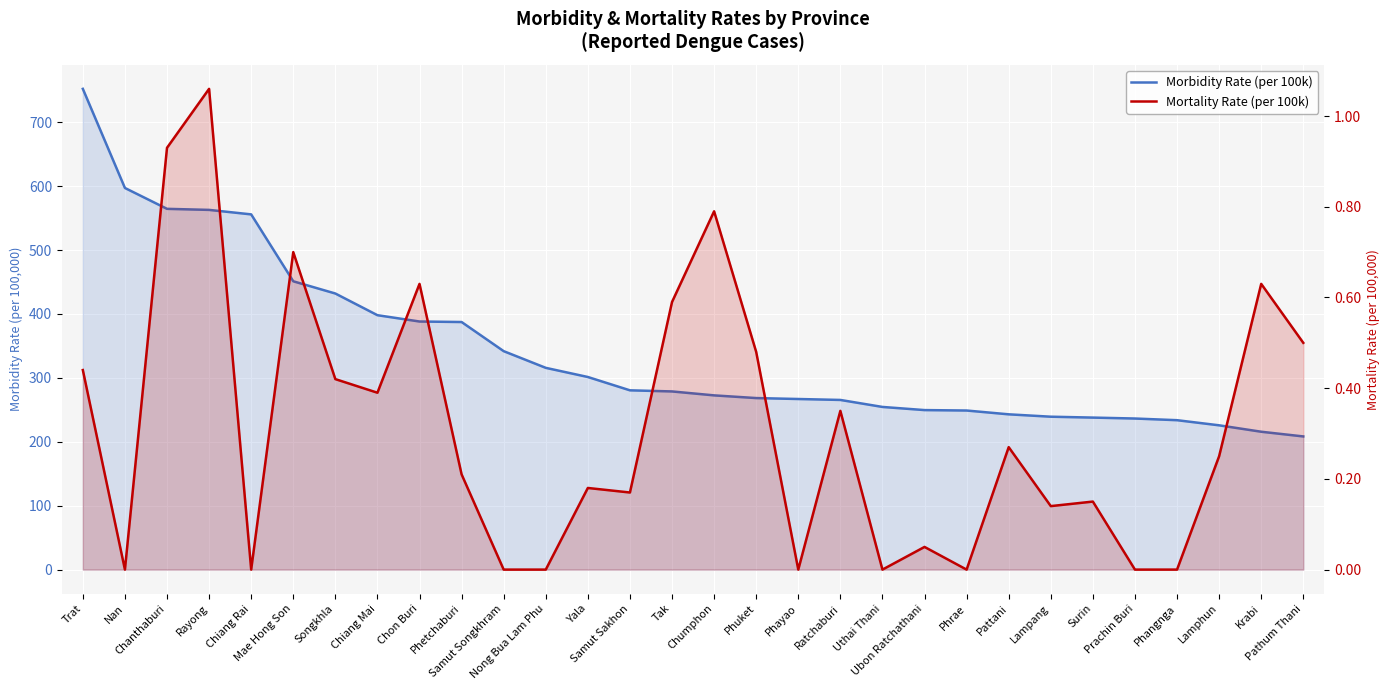

True or false: Morbidity Rate (per 100k) has a value of 564.6 at Chanthaburi.

True